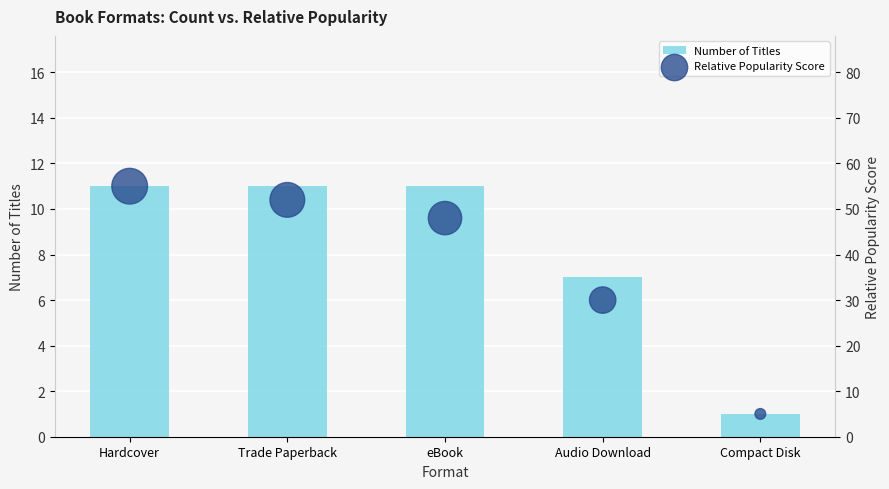

What are all the series names shown in the legend?

Number of Titles, Relative Popularity Score